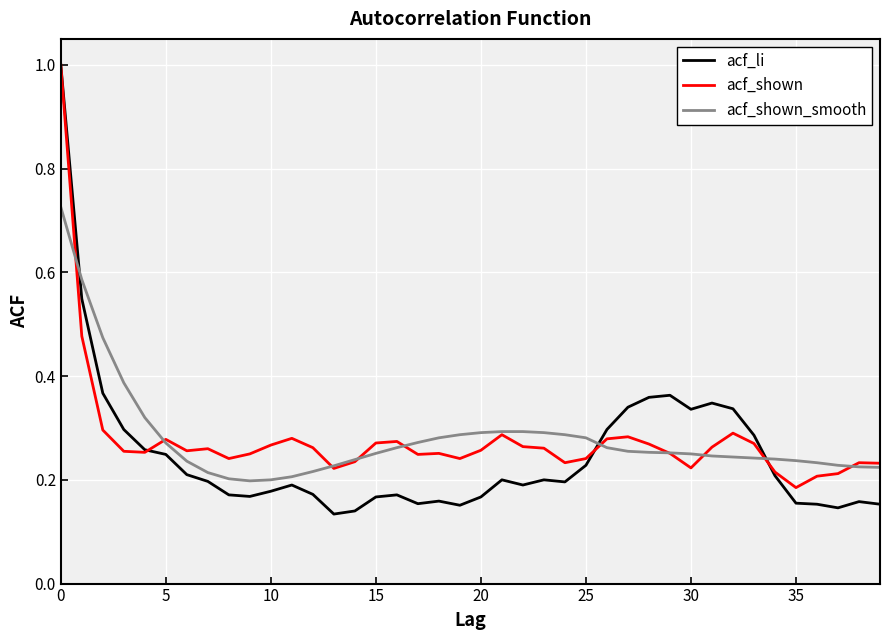

What is the highest value of the acf_li series?

1.0